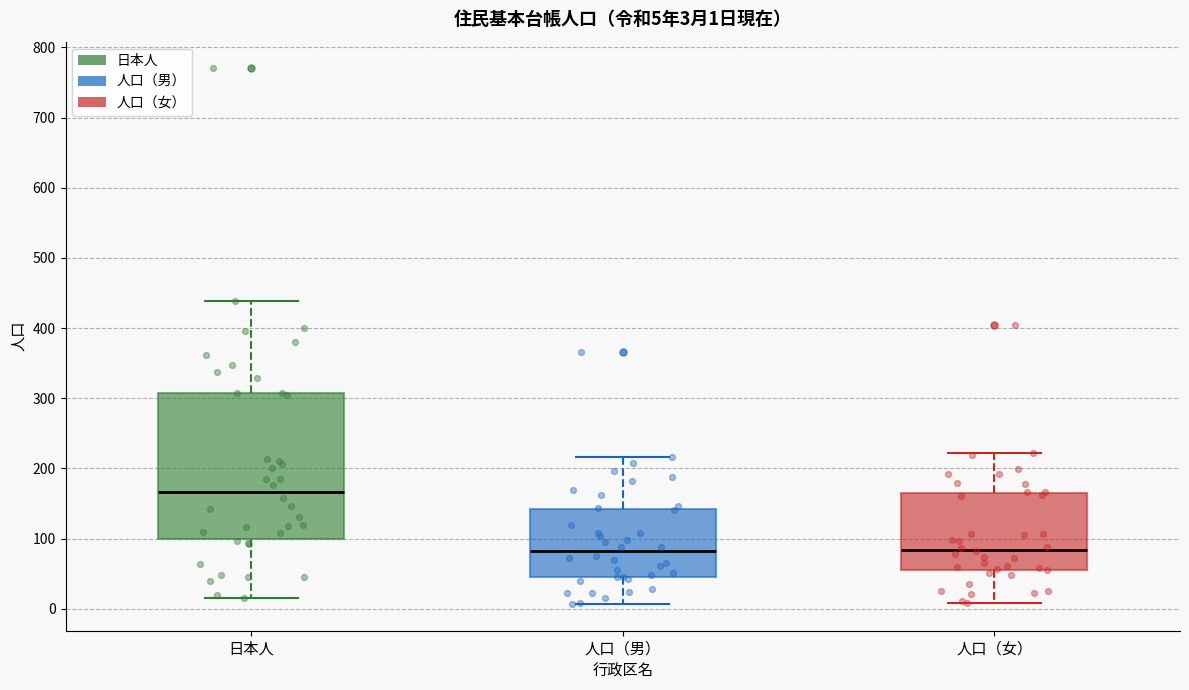

Which box's median line is the highest?

日本人